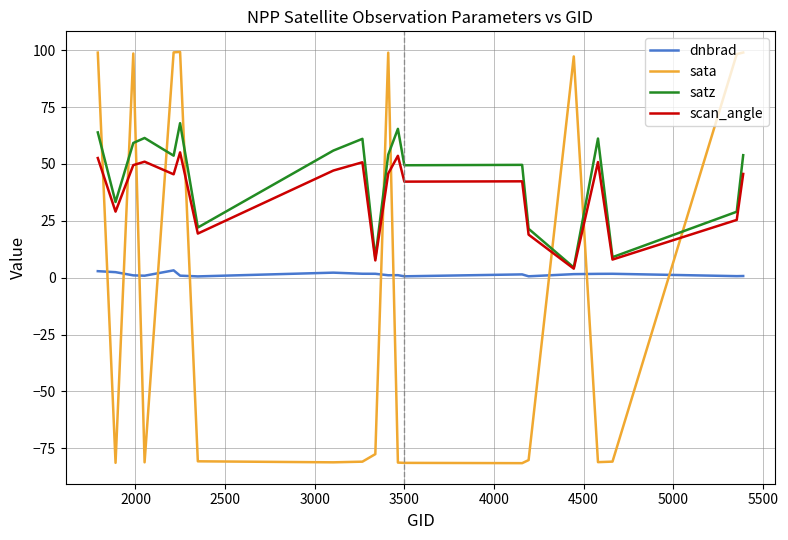

List the series in order of their peak value, highest first.

sata, satz, scan_angle, dnbrad